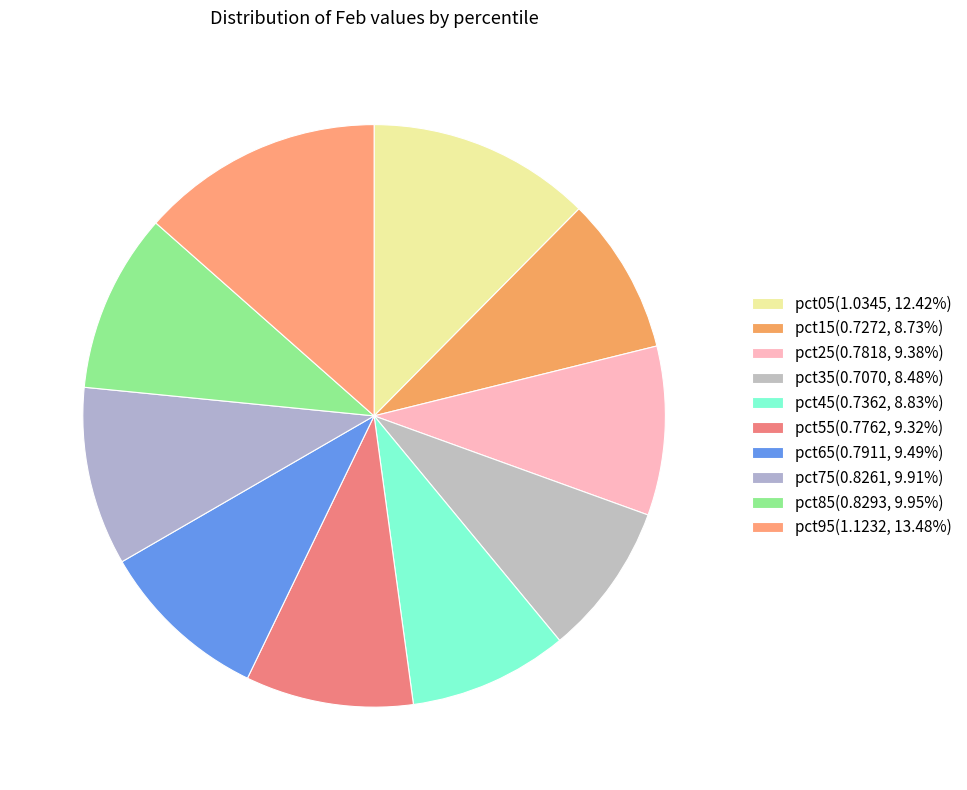

Which has a higher value, pct95 or pct75?

pct95